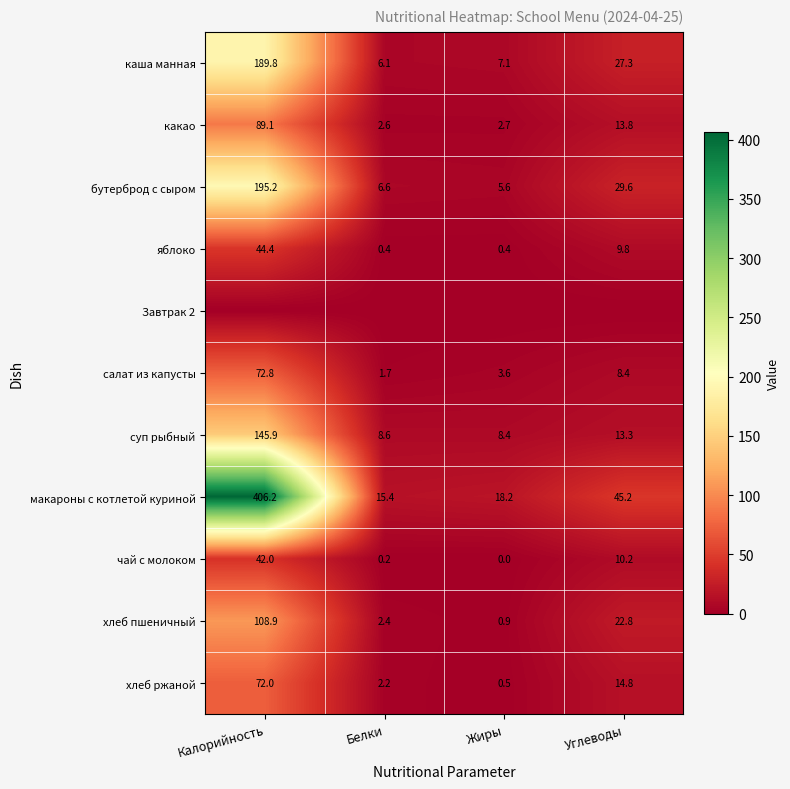

At which label is каша манная closest to 97?

Углеводы